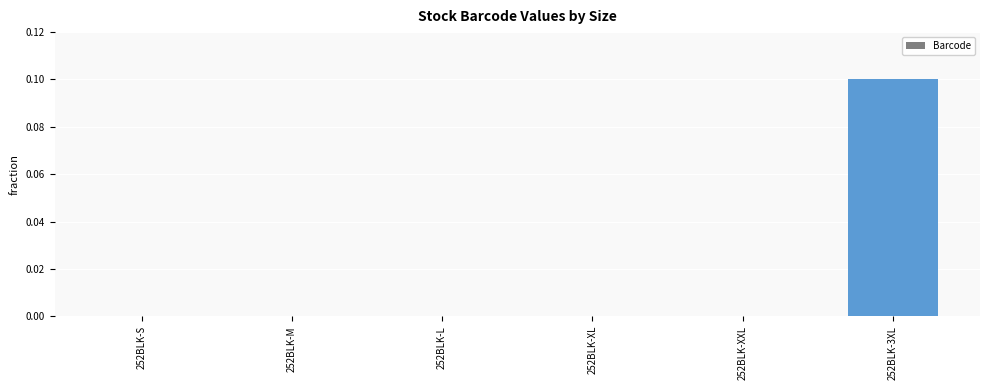

What is the sum of all values?

0.1